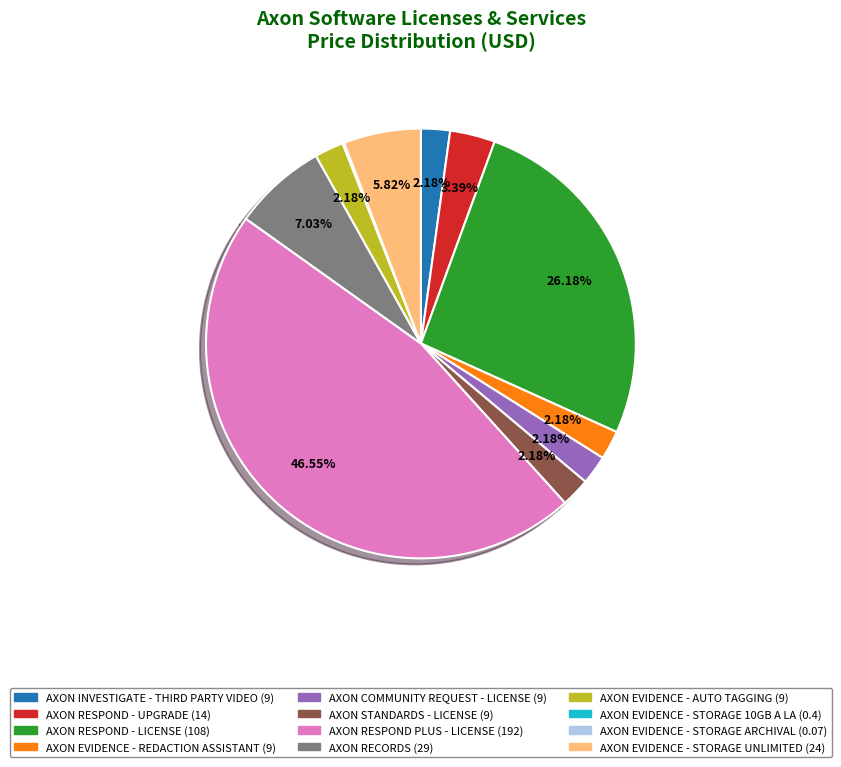

To the nearest percent, what percentage of the pie is AXON RECORDS?

7%